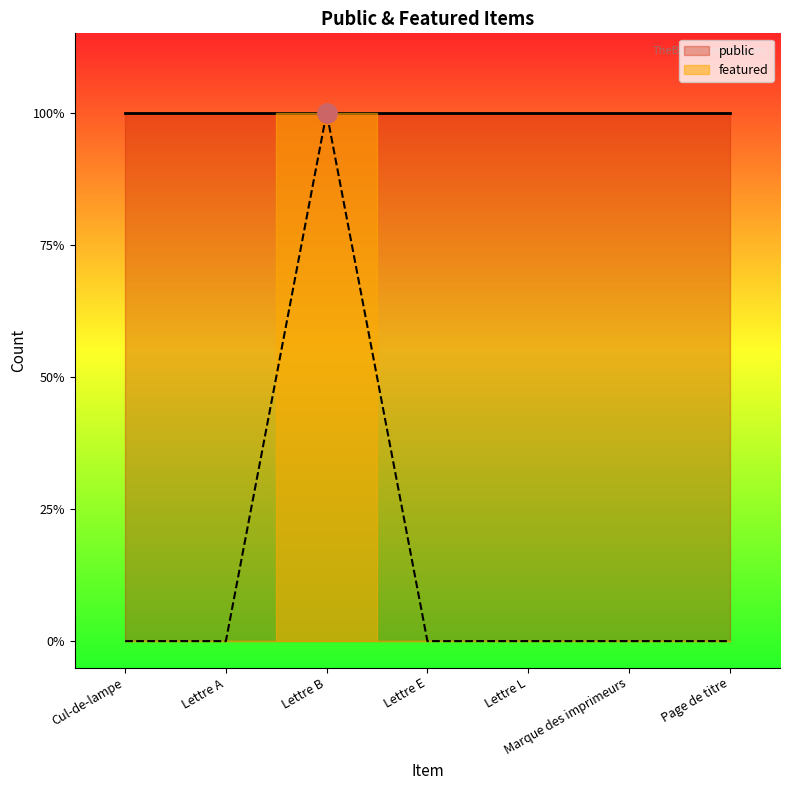

Which label corresponds to the smallest value in the chart?

Cul-de-lampe